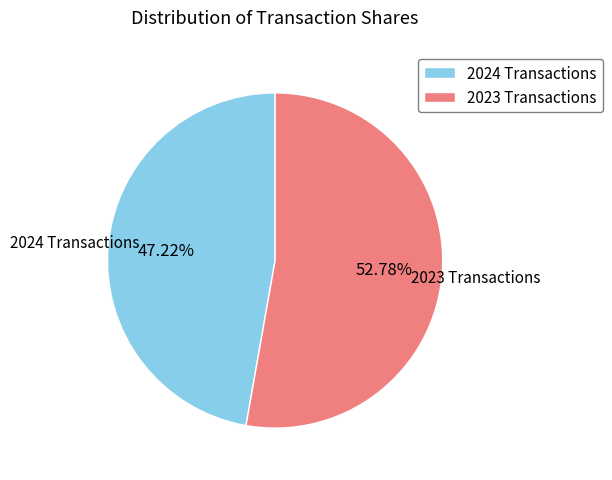

How many slices are in this pie chart?

2